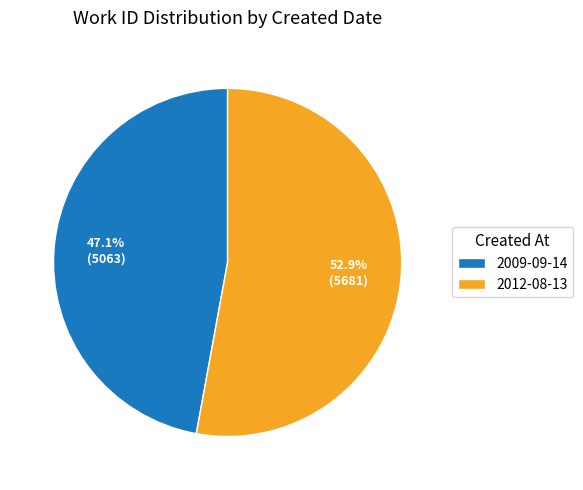

To the nearest percent, what is the combined percentage of 2012-08-13 and 2009-09-14?

100%